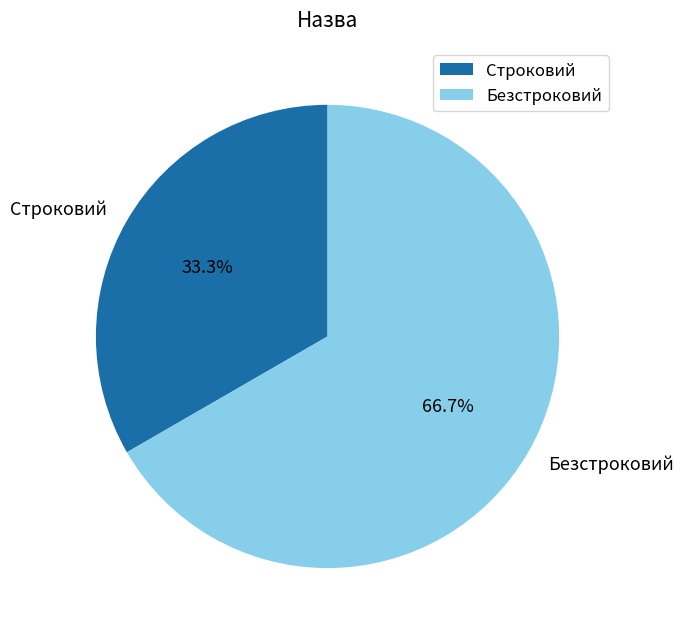

Which category has the biggest portion of the pie?

Безстроковий